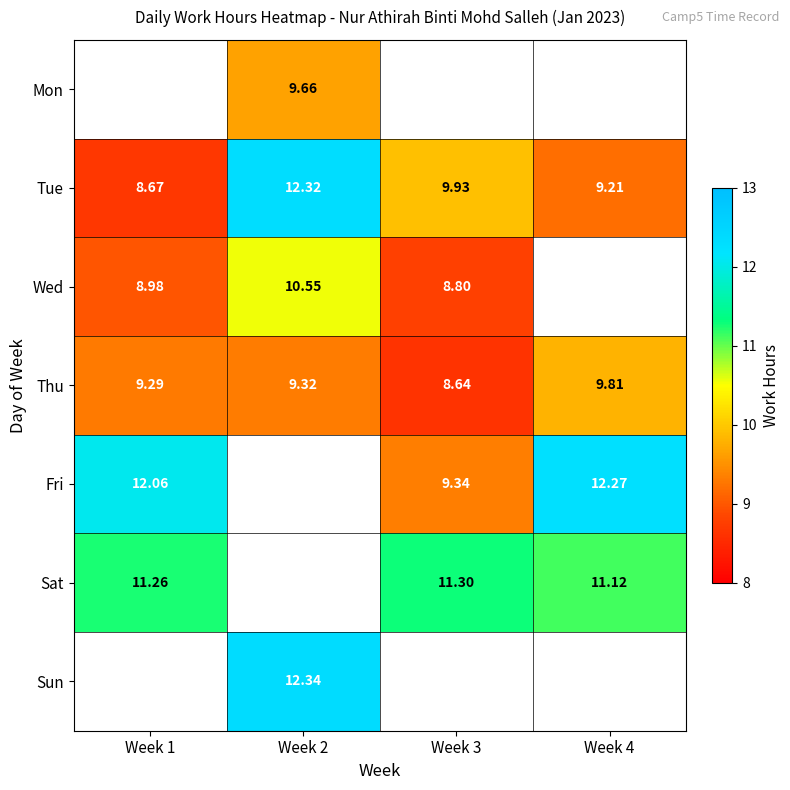

Is the value of Thu at Week 1 greater than the value of Fri at Week 1?

No